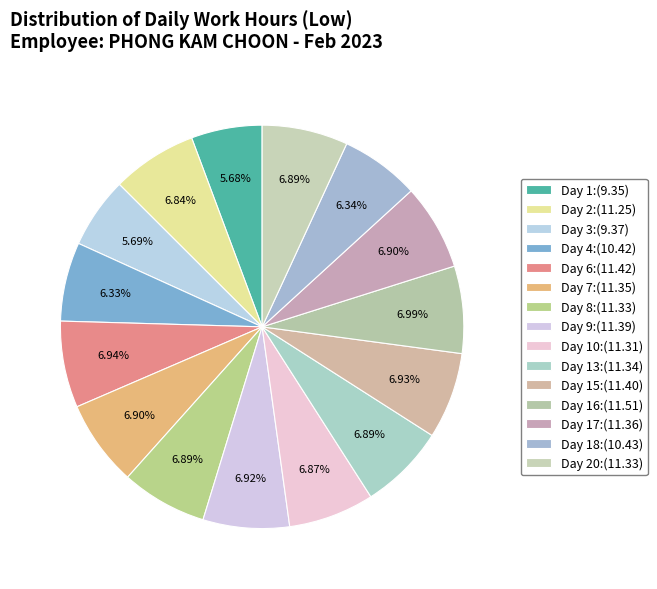

Rank the categories by value from highest to lowest.

Day 16, Day 6, Day 15, Day 9, Day 17, Day 7, Day 13, Day 8, Day 20, Day 10, Day 2, Day 18, Day 4, Day 3, Day 1